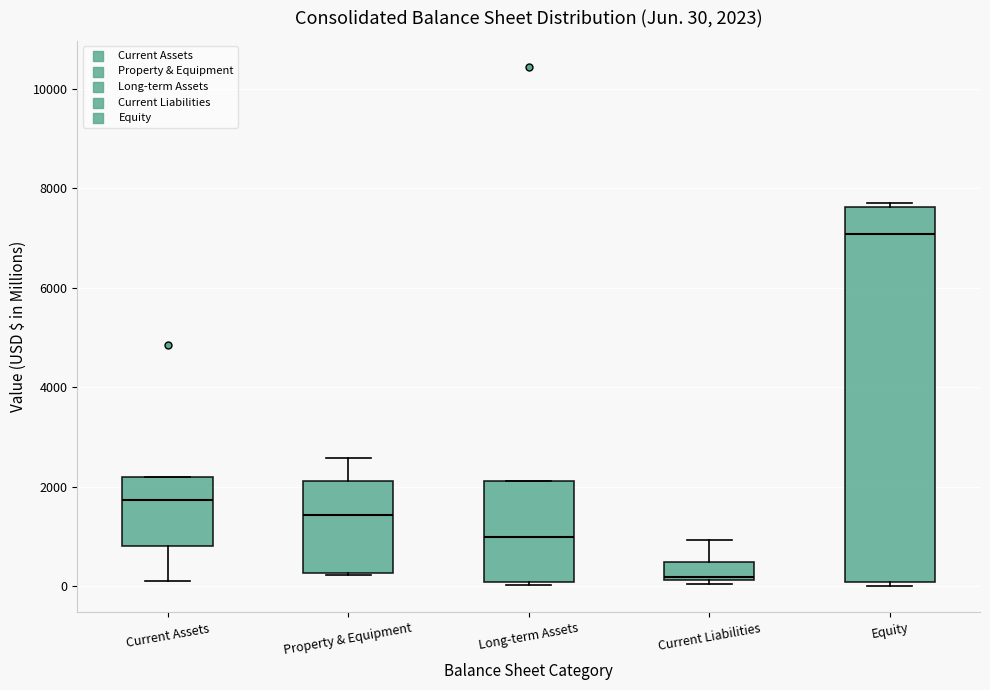

Which box is the tallest, from its lower edge to its upper edge?

Equity